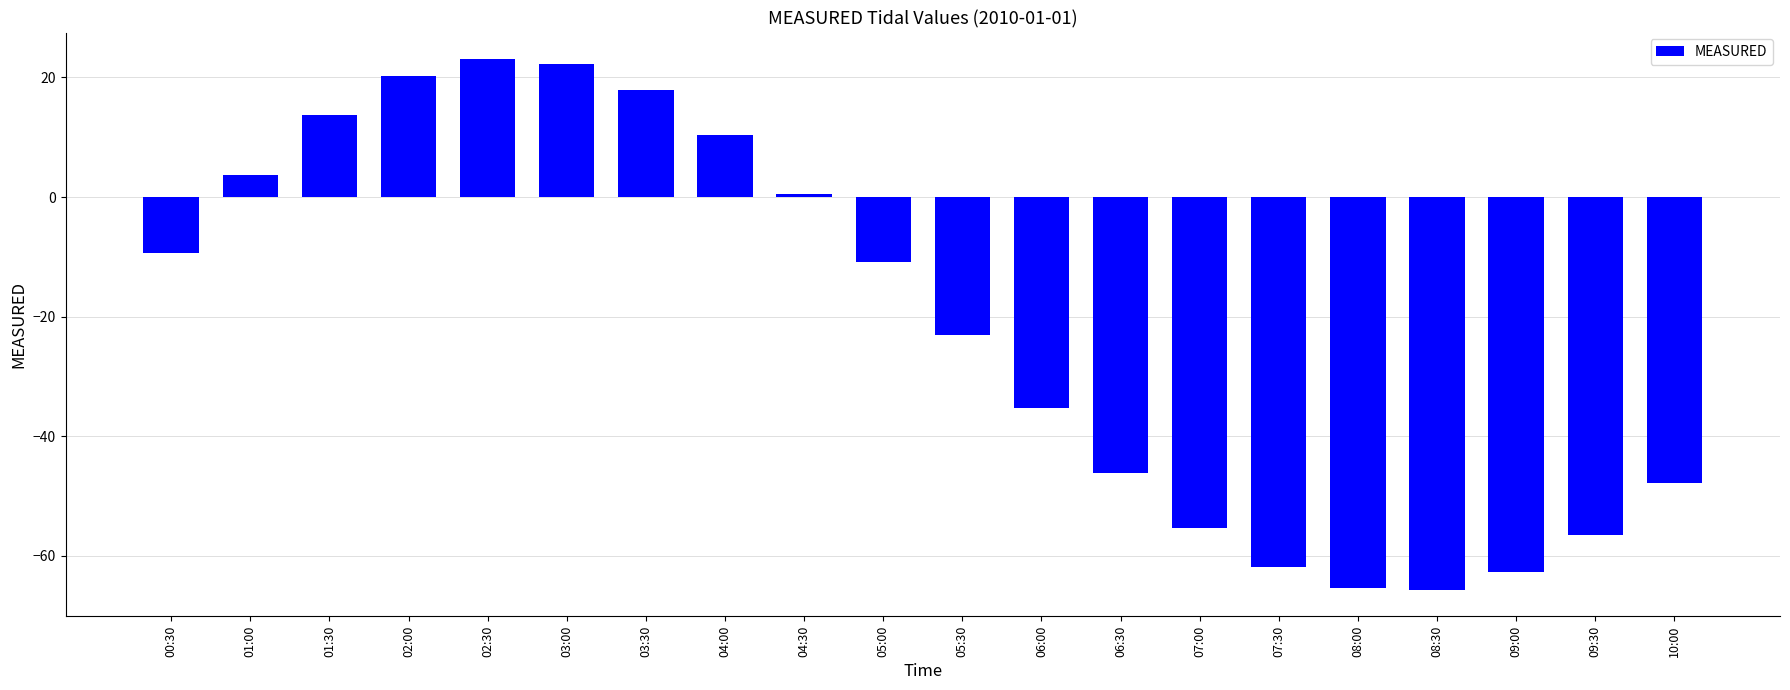

How many negative values are there?

12